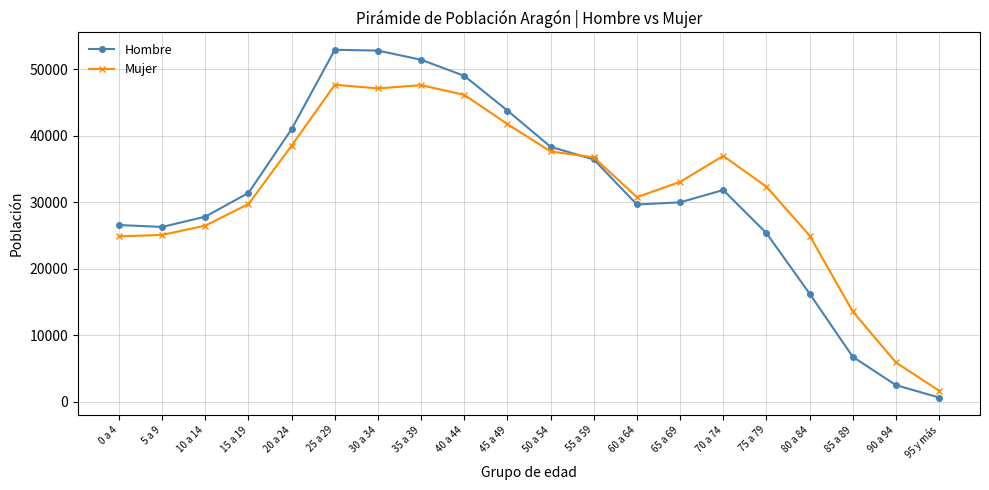

True or false: Hombre has more than 2 points higher than both neighbors.

False